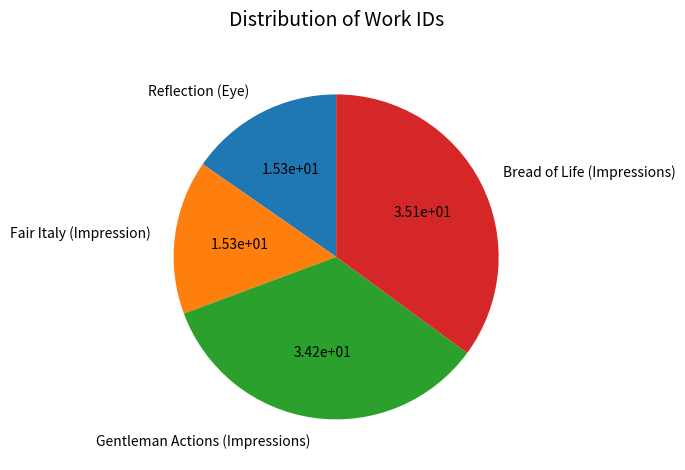

Between Gentleman Actions (Impressions) and Fair Italy (Impression), which is larger?

Gentleman Actions (Impressions)